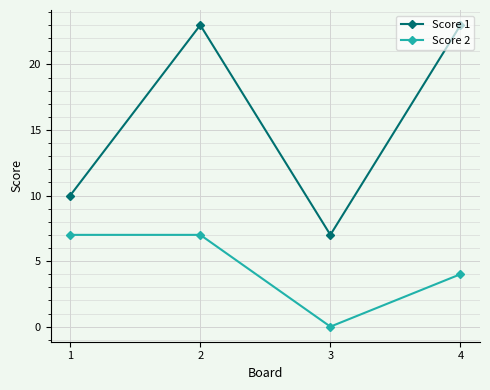

True or false: Score 1 and Score 2 cross at least once.

False